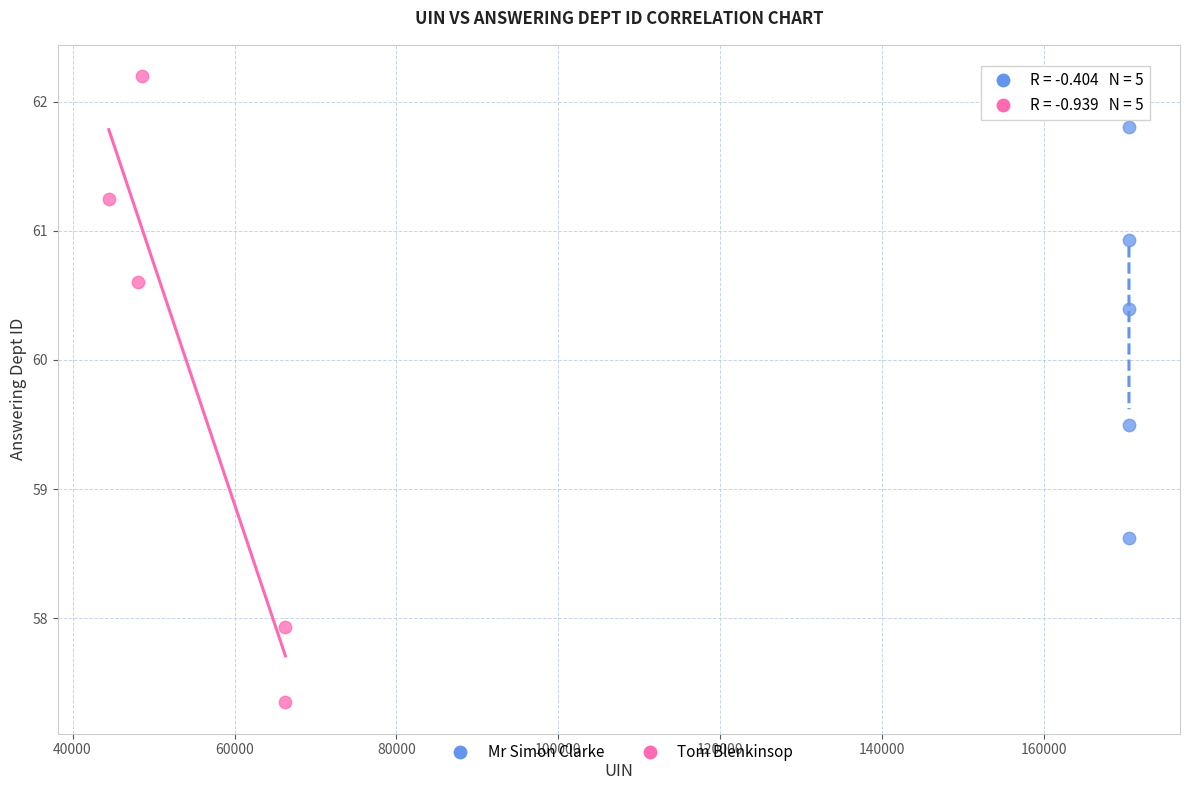

Which series has the widest spread of Y values?

Tom Blenkinsop